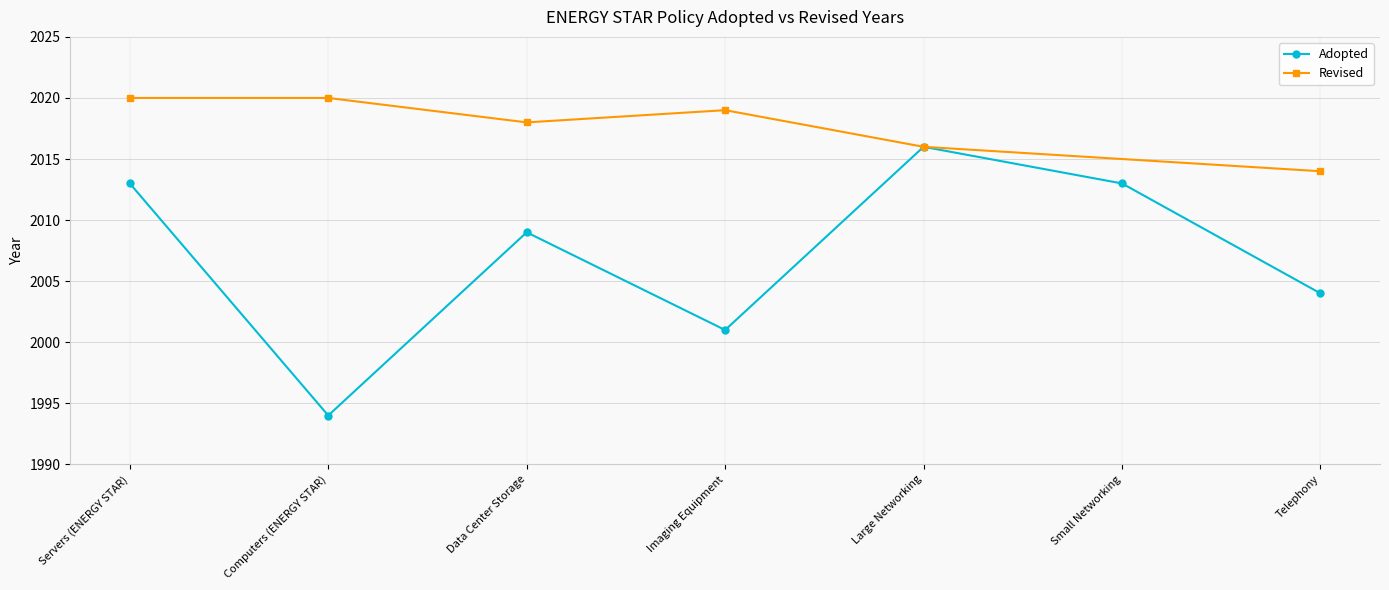

Where is the first local maximum?

Data Center Storage